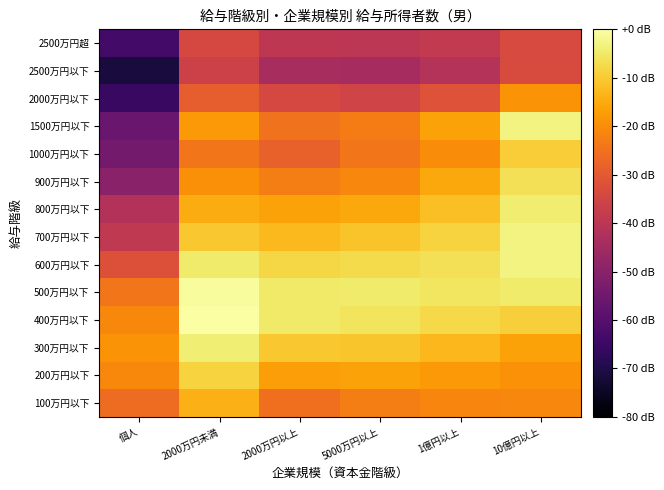

Between 2000万円以上 and 1億円以上, which series saw the biggest shift?

1500万円以下